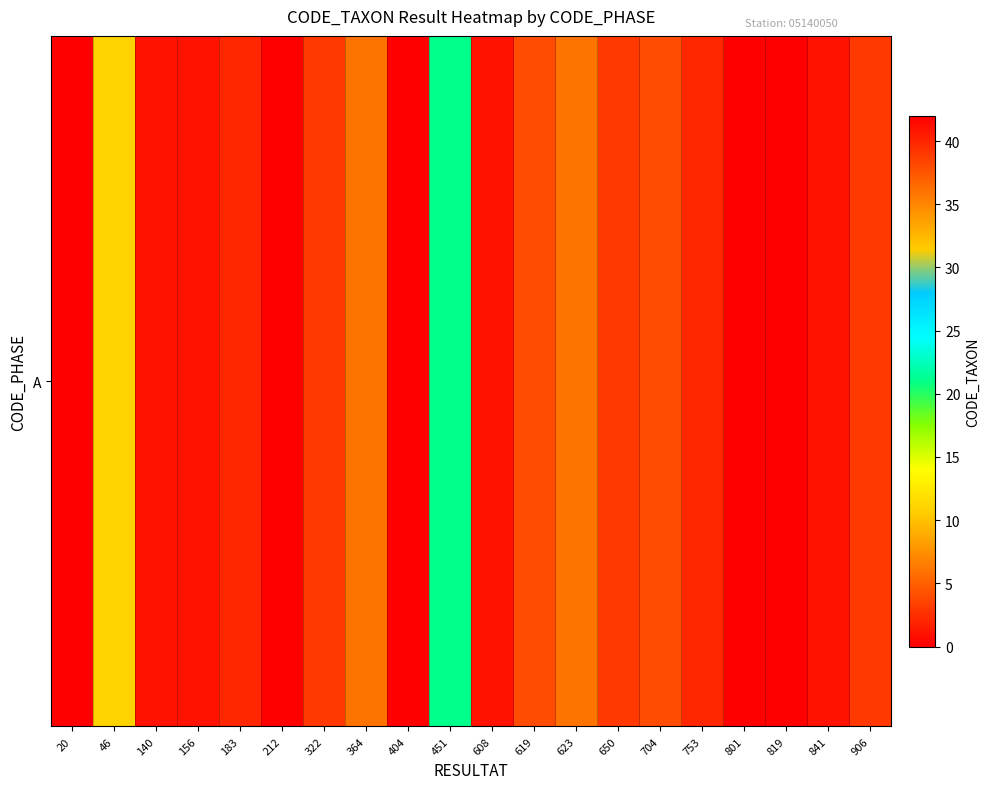

Is it true that the value at 20 is 0?

True